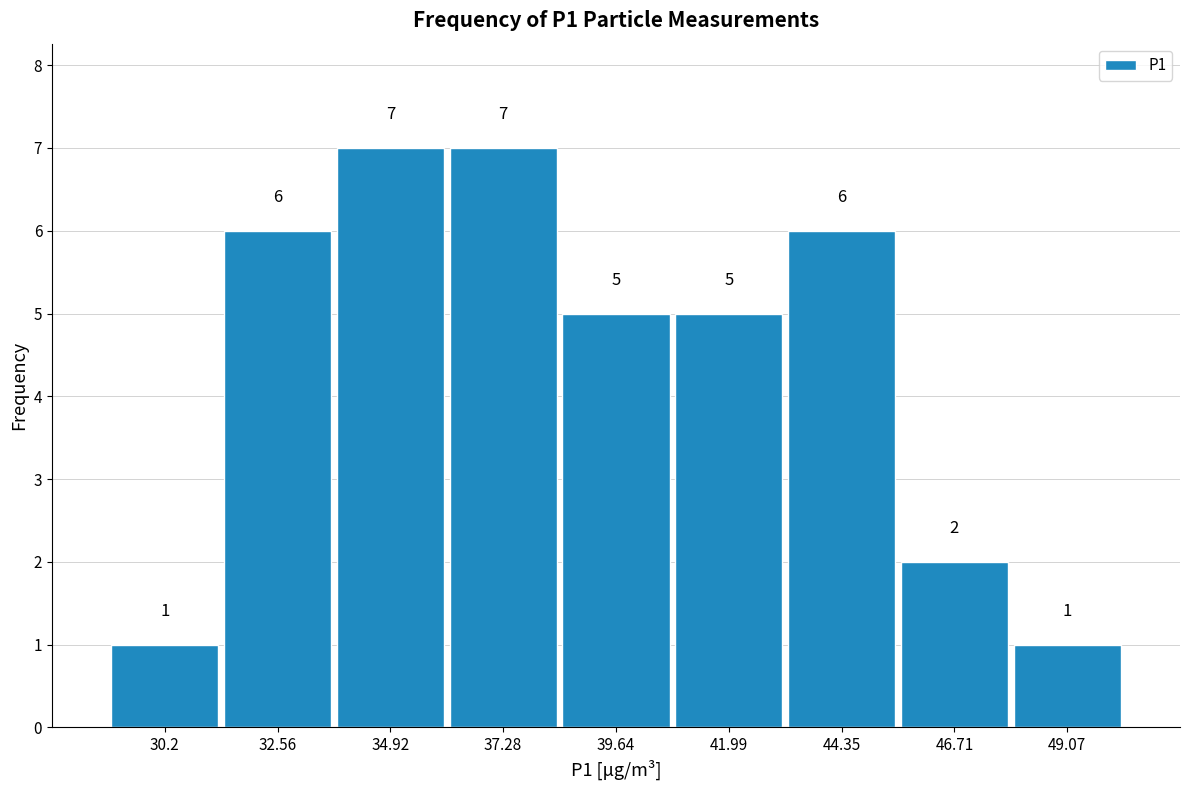

What is the height of the bar covering 43.0 to 45.5 on the x-axis? The bar edges are not printed on the chart, so give them approximately, as read against the axis.

6